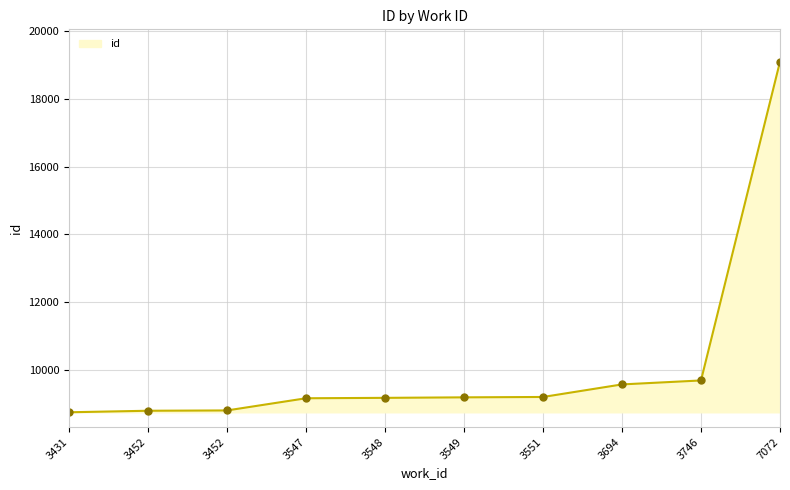

True or false: there are more than 1 points higher than both neighbors.

False